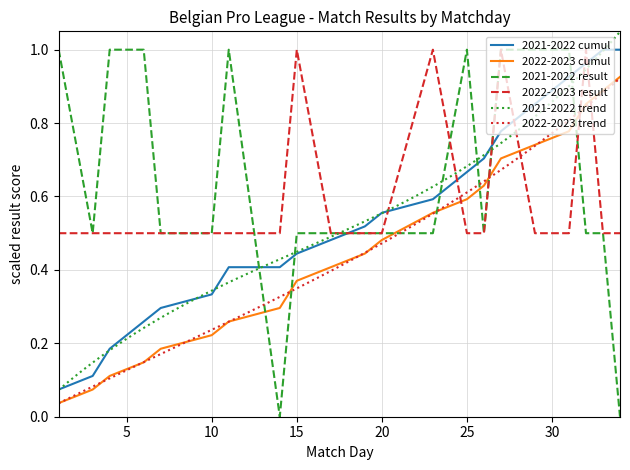

After their last crossing, which series has the higher values: 2022-2023 result or 2022-2023 cumul?

2022-2023 cumul